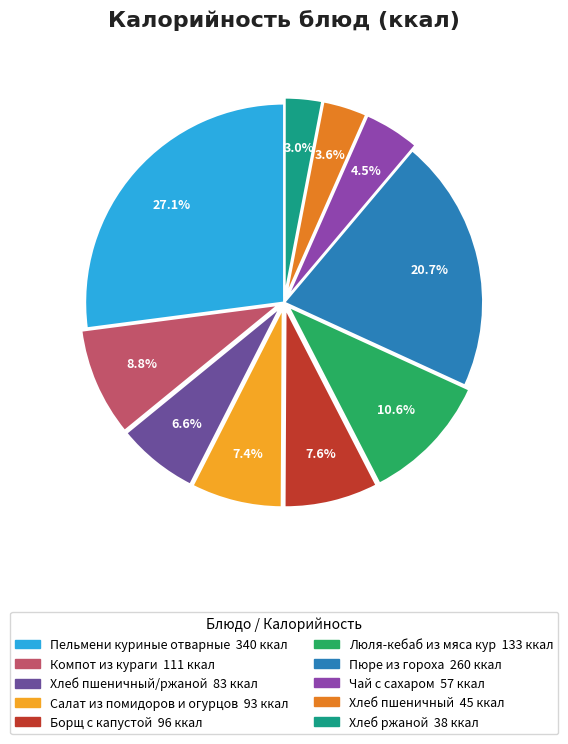

To the nearest percent, what is the difference between the largest and smallest slice percentages?

24%